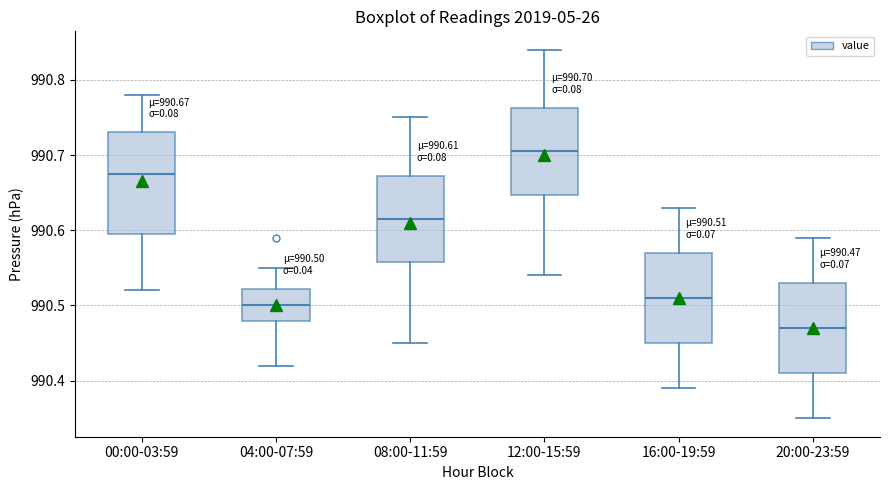

Which box's median line is the lowest?

20:00-23:59